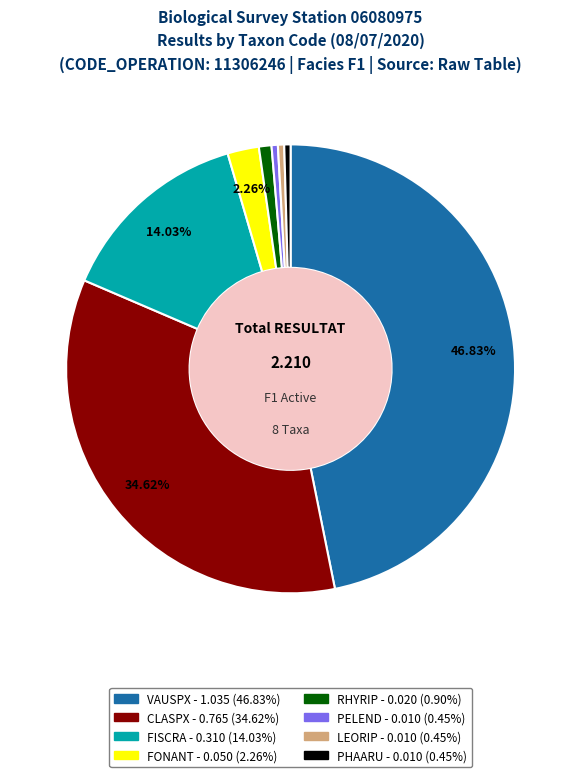

To the nearest percent, what is the difference between the largest and smallest slice percentages?

46%